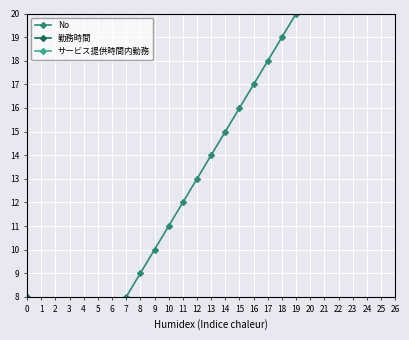

What is the difference between the highest and lowest values at 3?

4